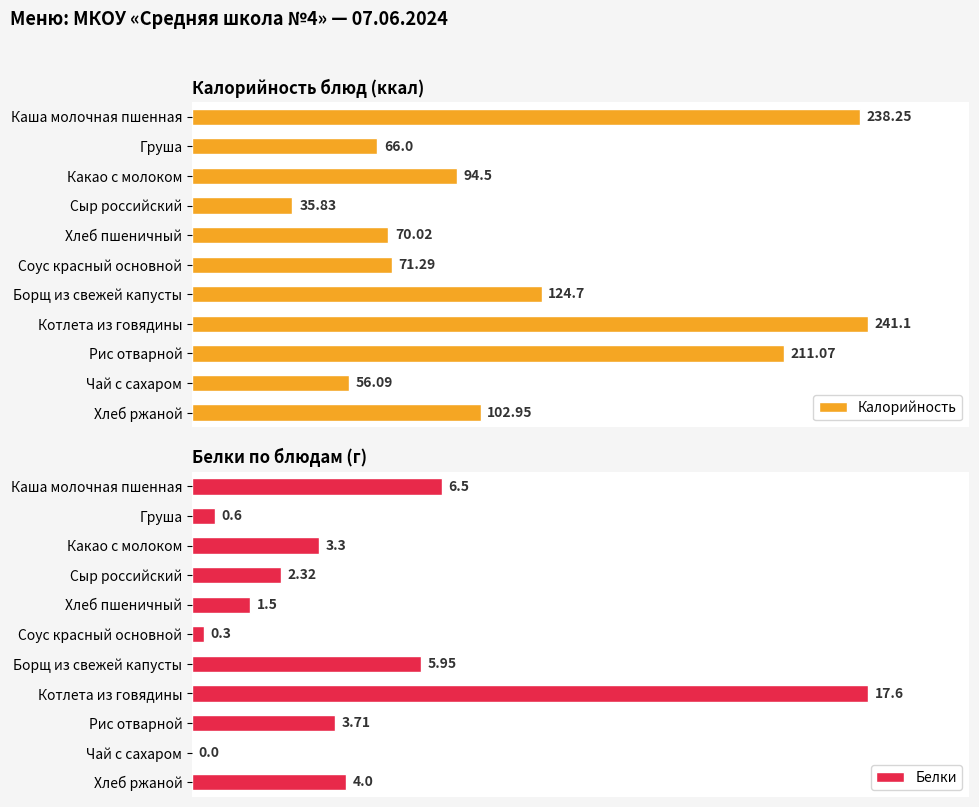

True or false: Белки has a value of 5.1 at Котлета из говядины.

False